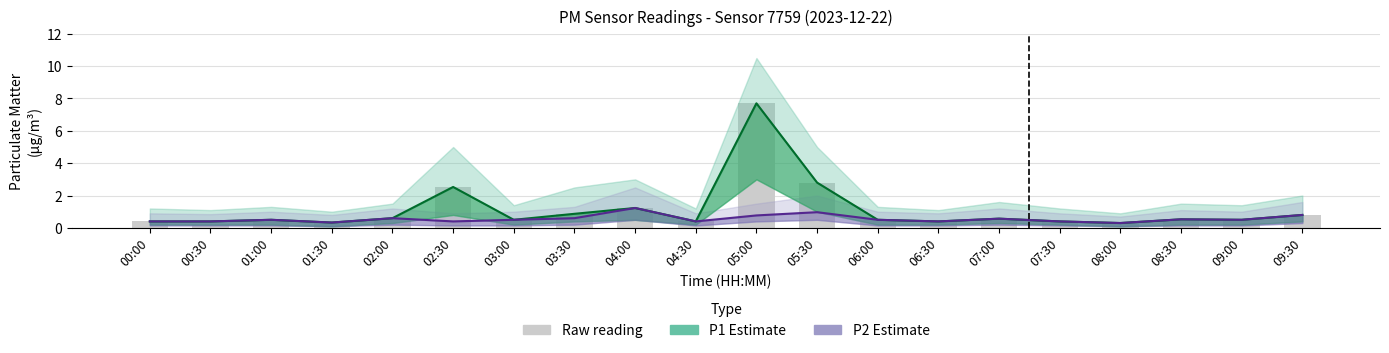

Reading left to right, list all the values displayed in this chart.

P1 Estimate: 0.4	0.4	0.5	0.3	0.6	2.5	0.5	0.9	1.2	0.4	7.7	2.8	0.5	0.4	0.6	0.4	0.3	0.5	0.5	0.8
P2 Estimate: 0.4	0.4	0.5	0.3	0.6	0.4	0.5	0.6	1.2	0.4	0.8	1.0	0.5	0.4	0.6	0.4	0.3	0.5	0.5	0.8
Raw P1: 0.4	0.2	0.5	0.3	0.5	2.5	0.4	0.9	1.2	0.4	7.7	2.8	0.5	0.4	0.6	0.4	0.3	0.5	0.5	0.8